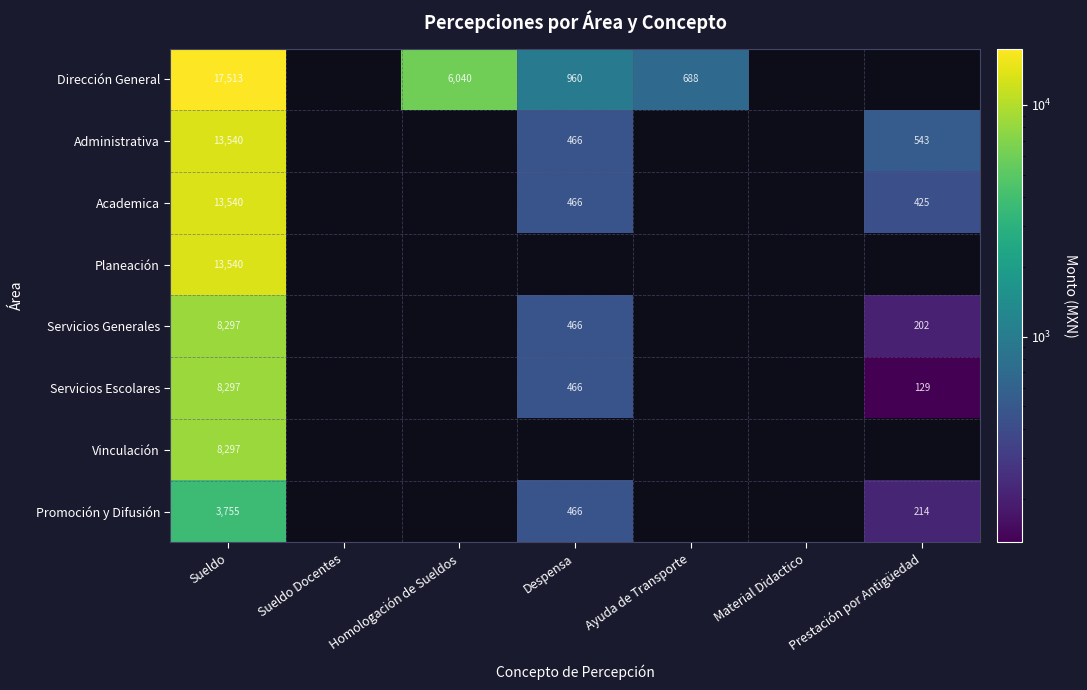

What is the minimum value shown in the chart?

129.2